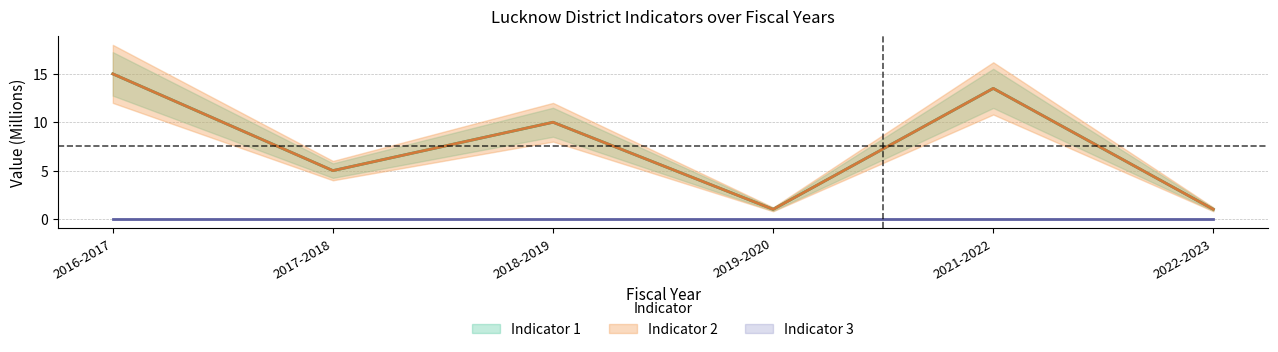

At which category does the chart reach its minimum across all series?

2019-2020